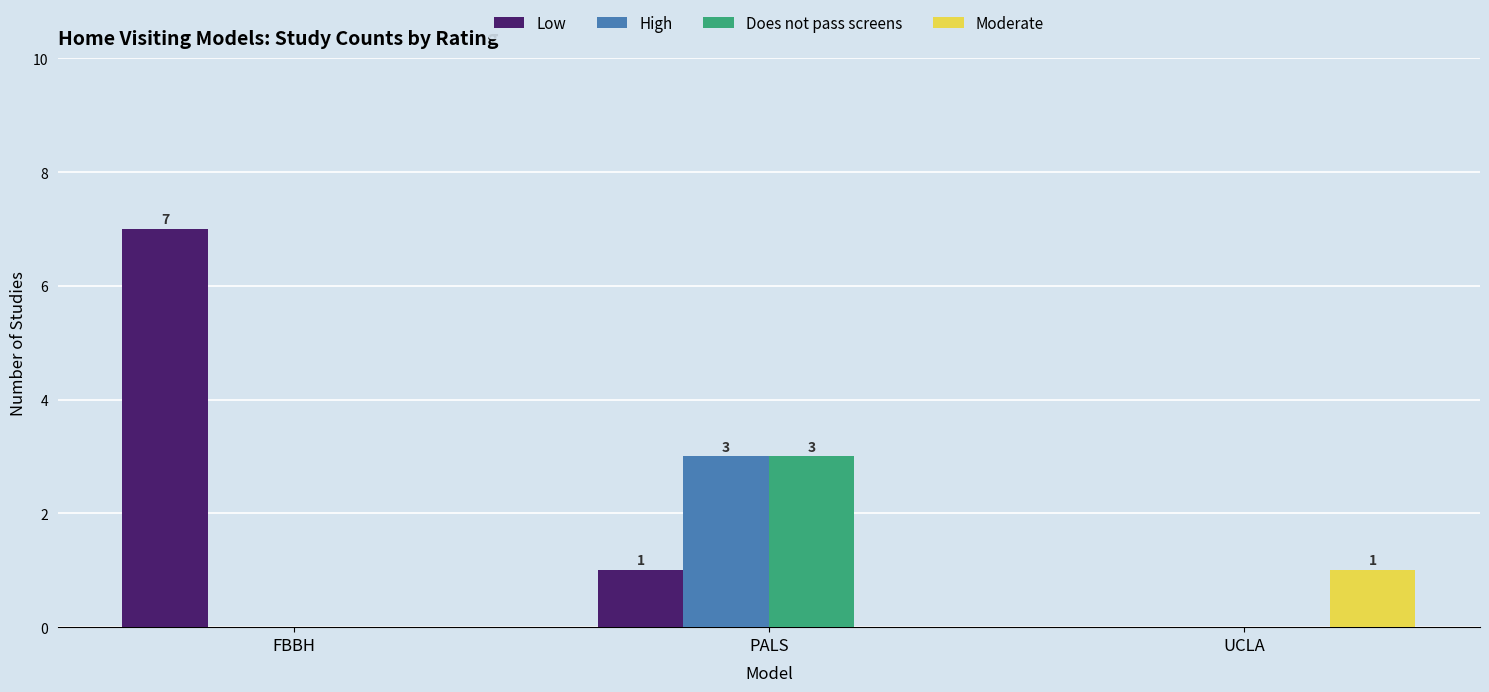

Which series has the largest total across all categories?

Low